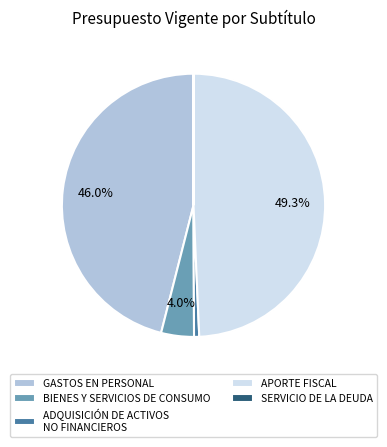

Is APORTE FISCAL the majority of the pie?

No